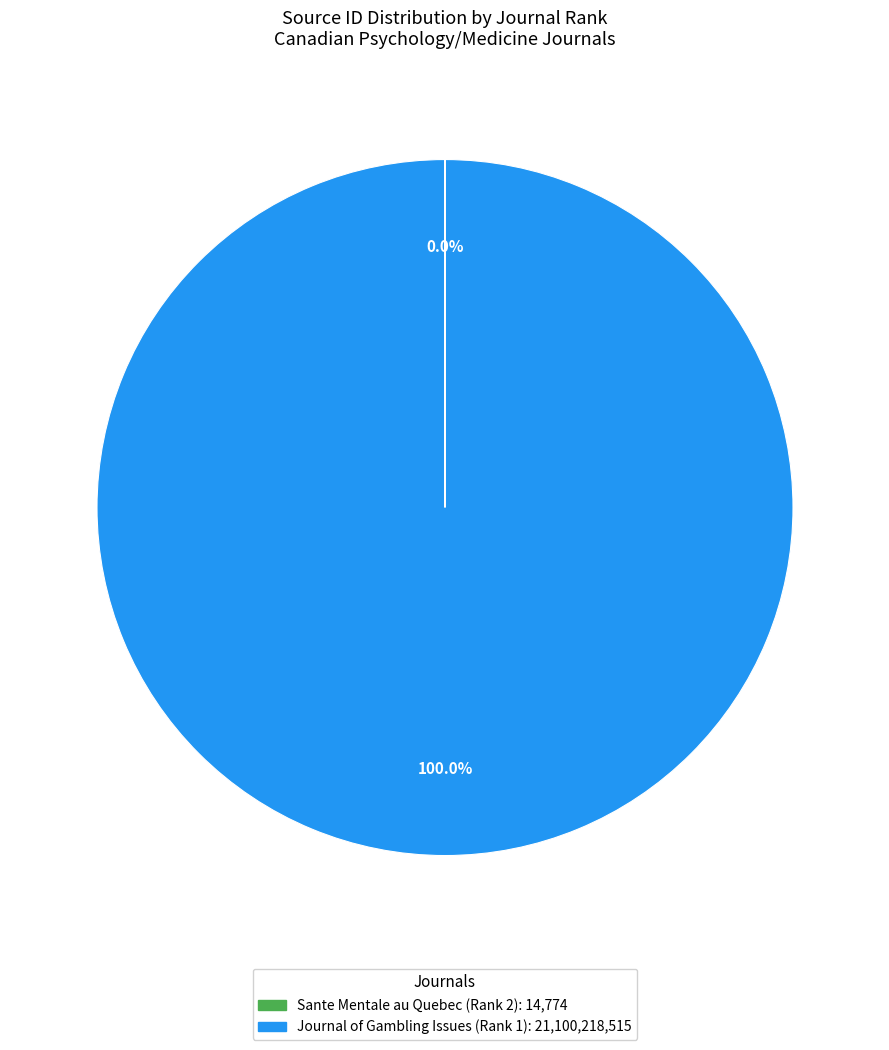

Which slice represents more than half of the pie?

Journal of Gambling Issues (Rank 1)